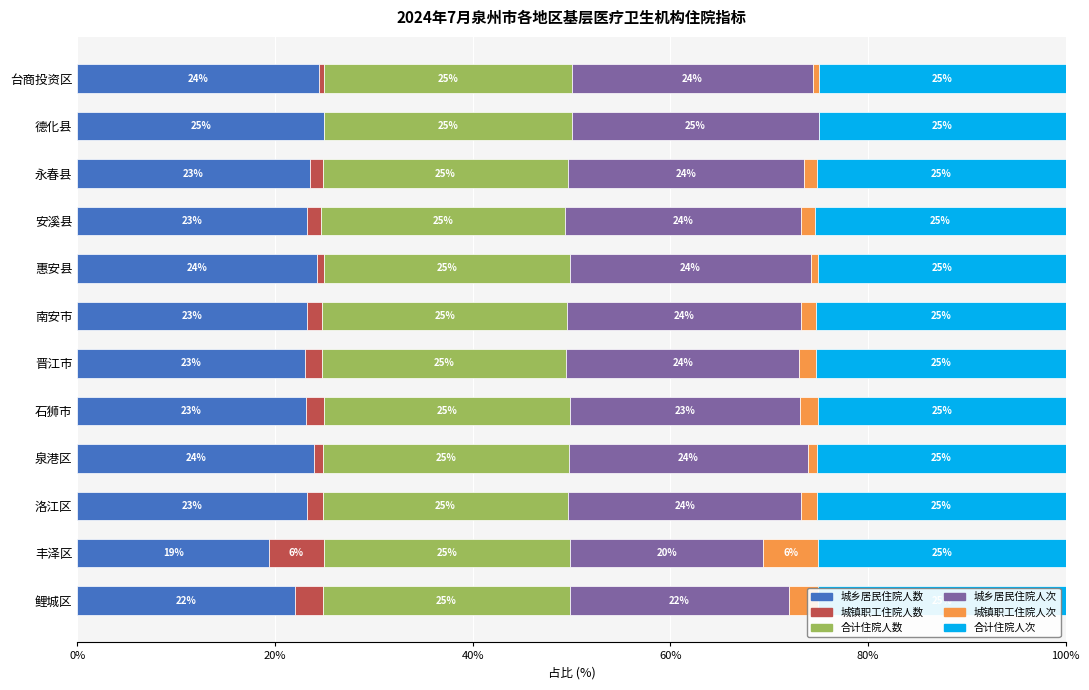

The value of 城乡居民住院人数 at 永春县 is 23.5. True or false?

True